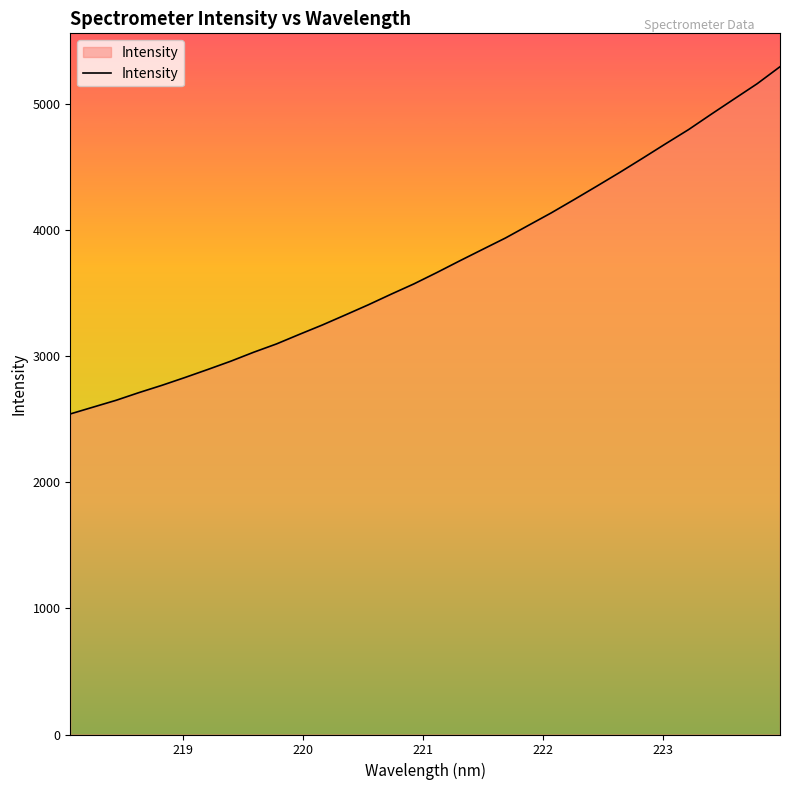

What is the minimum value shown in the chart?

2541.8